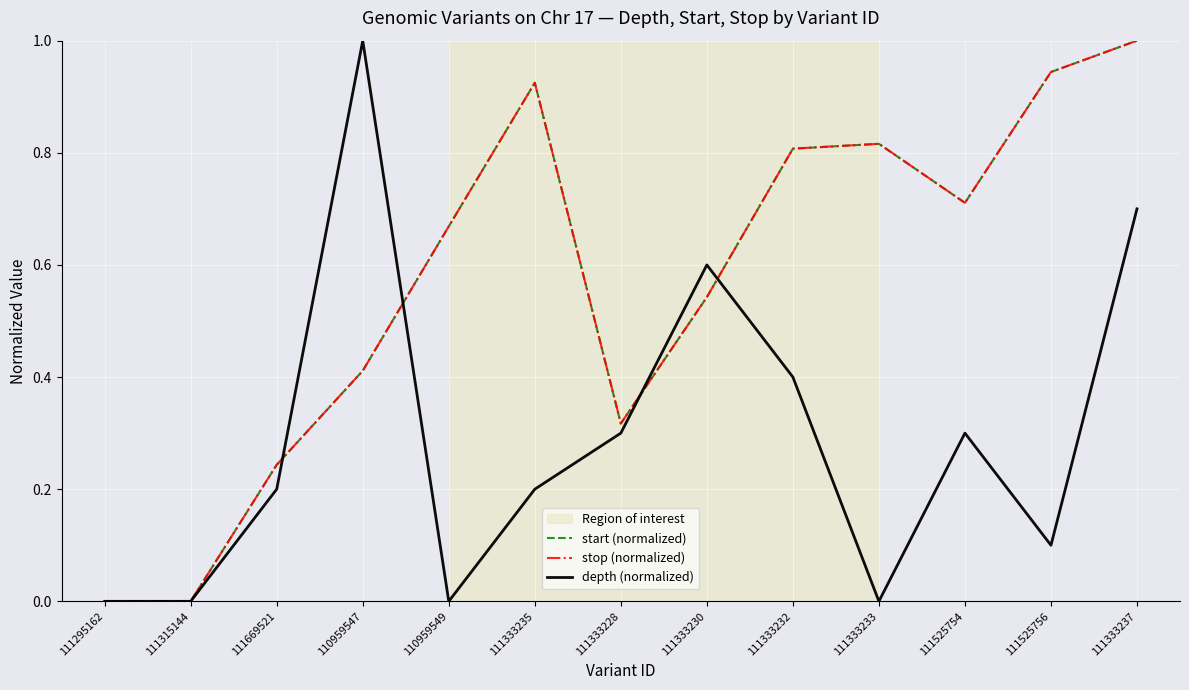

True or false: stop (normalized) has a value of 0.0 at 111295162.

True